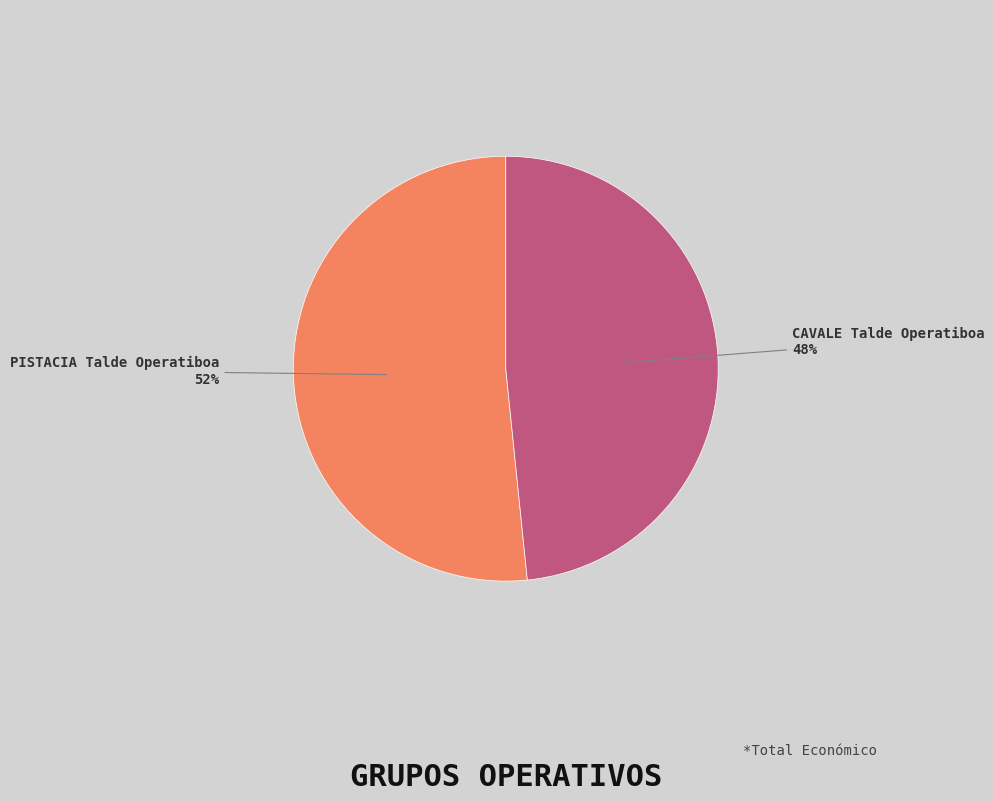

What is the majority slice?

PISTACIA Talde Operatiboa